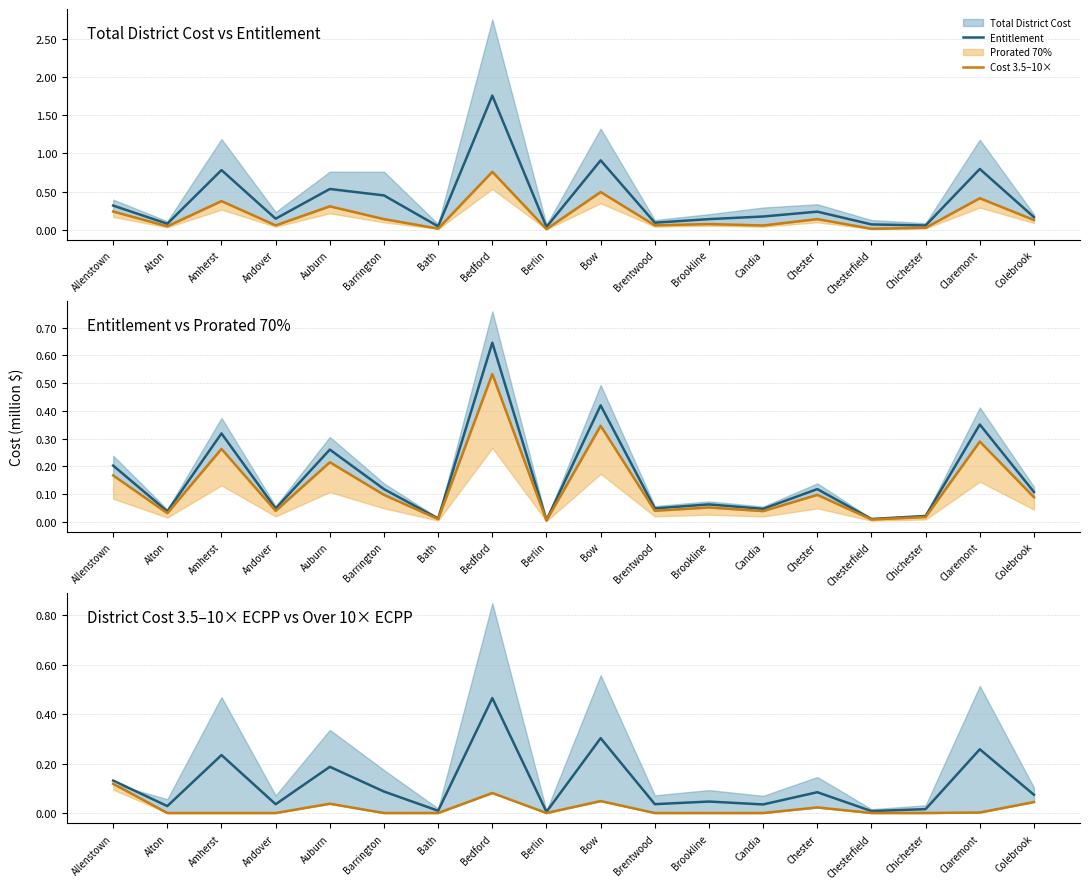

Where is the first local maximum for District Cost 3.5-10 ECPP?

Auburn